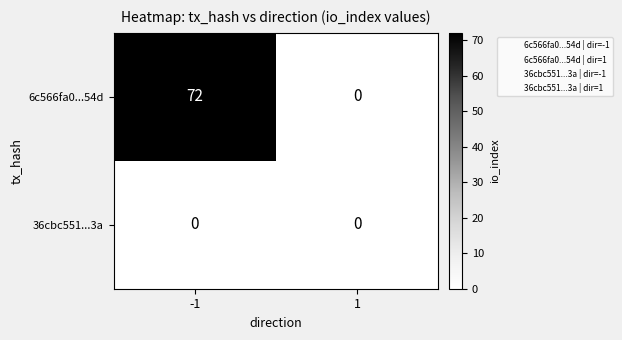

List the series in order of their peak value, highest first.

6c566fa0...54d, 36cbc551...3a